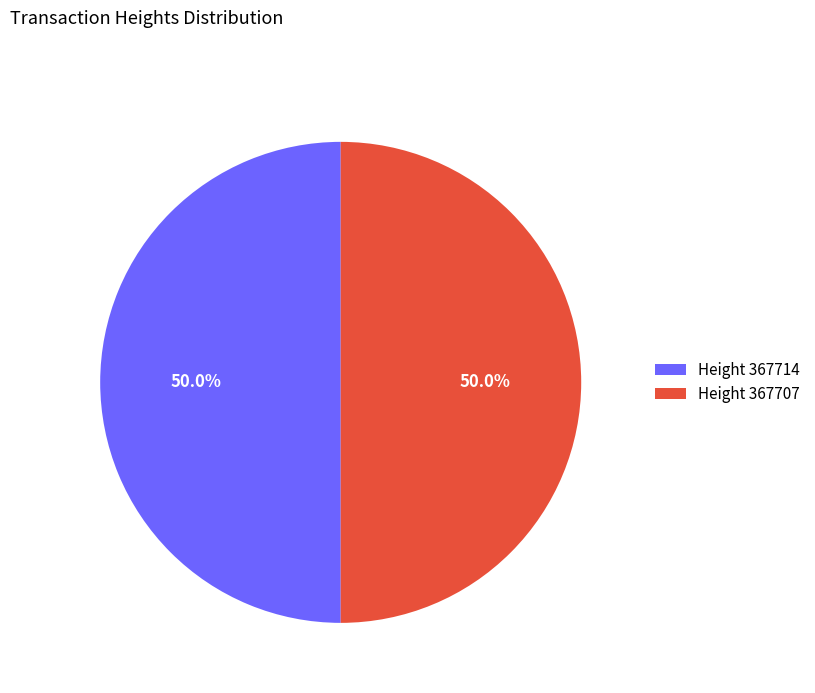

How many segments does this pie chart have?

2